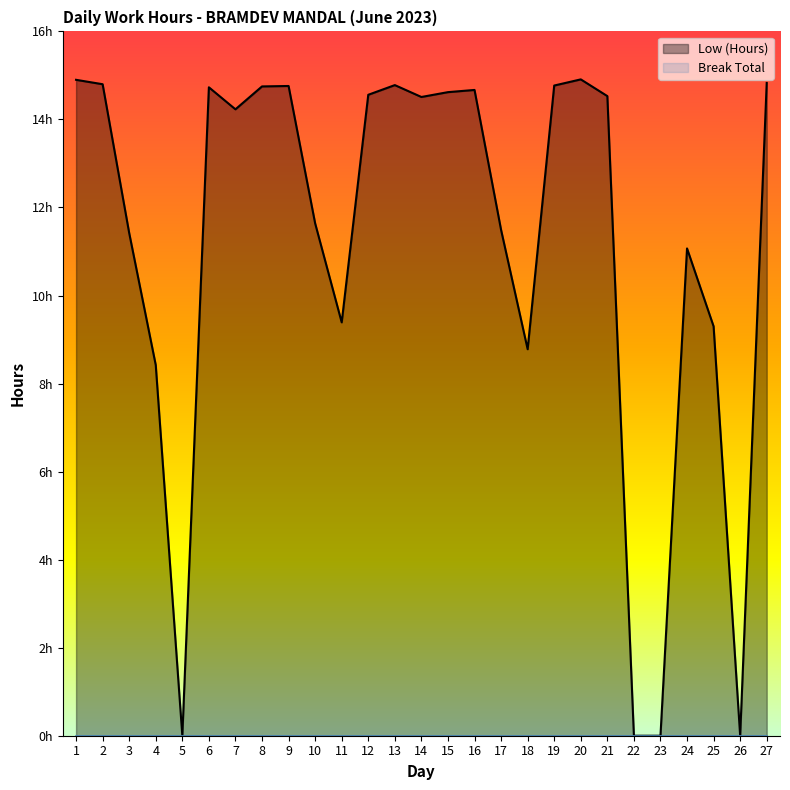

How many values are below 14?

12